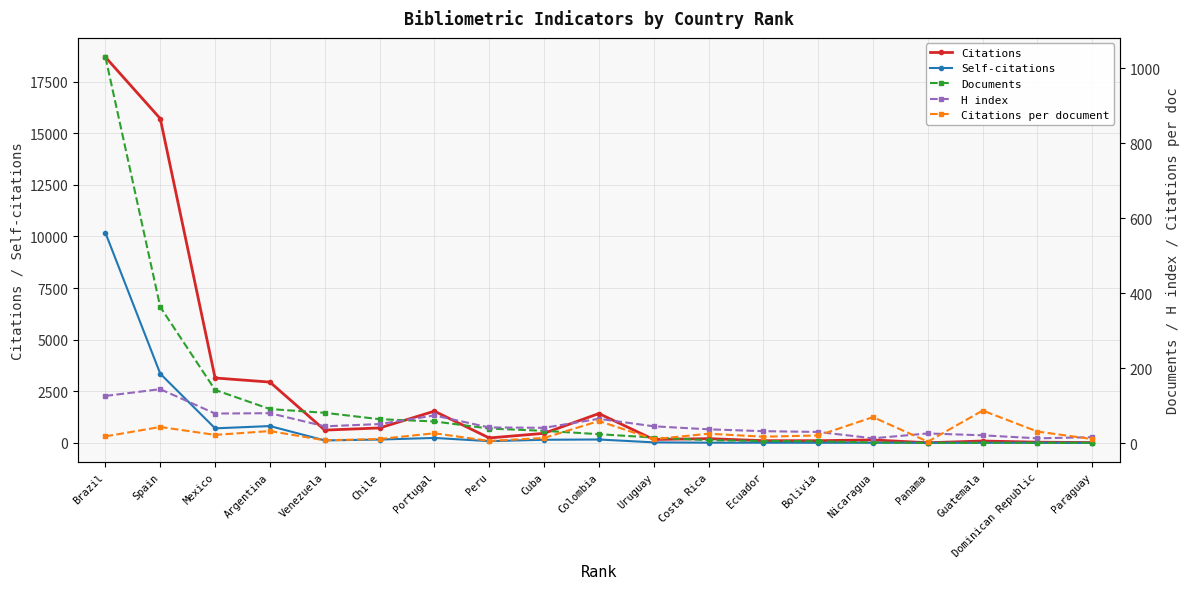

What value does the Citations series have at Colombia?

1419.0